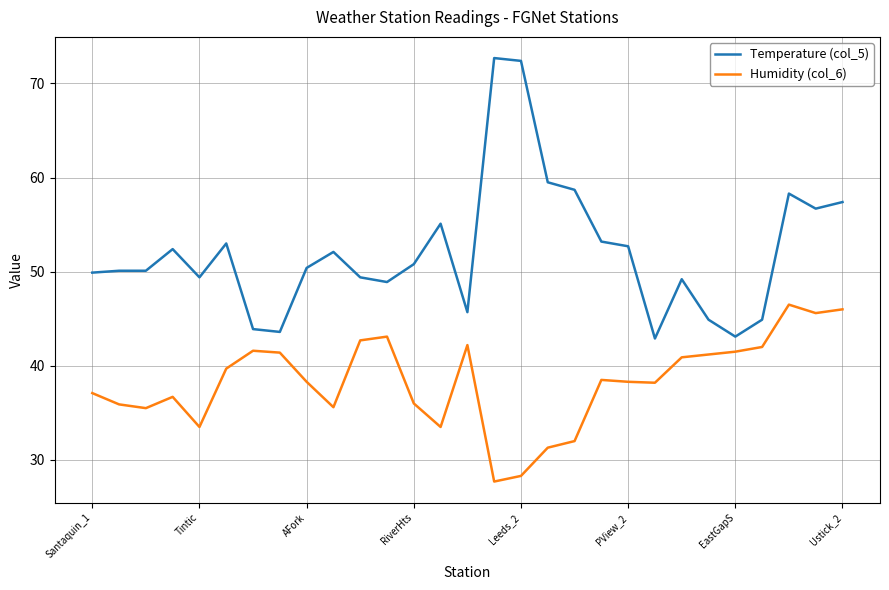

True or false: Temperature (col_5) and Humidity (col_6) intersect in this chart.

False